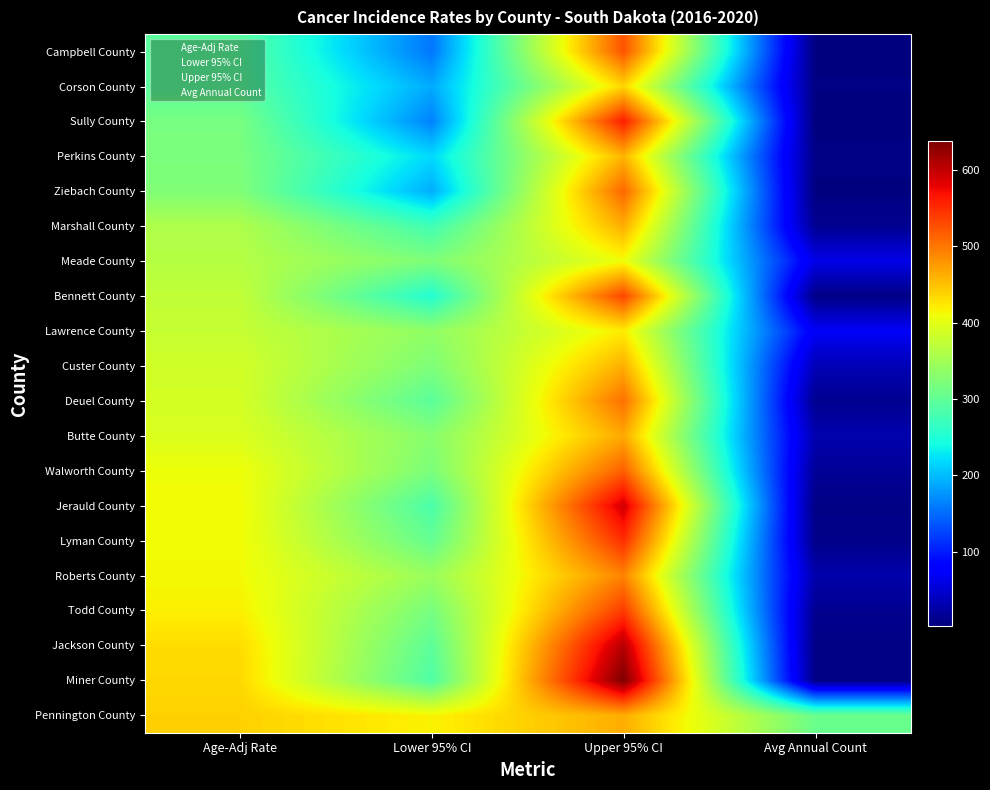

What is the difference between the maximum and minimum values in the Lawrence County series?

349.7